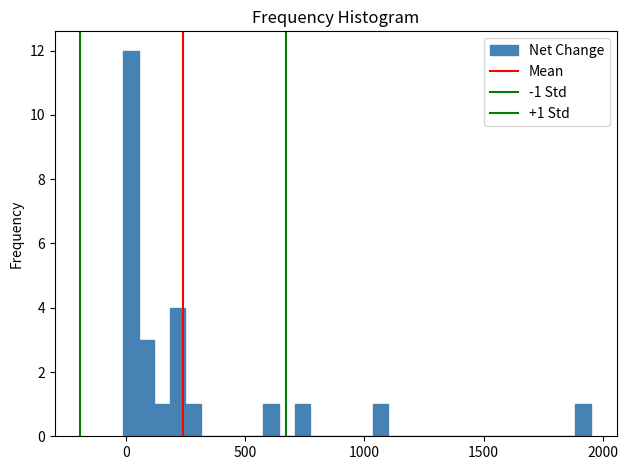

Around what value on the x-axis is the tallest bar? Give the approximate position of its centre, as read against the axis.

0